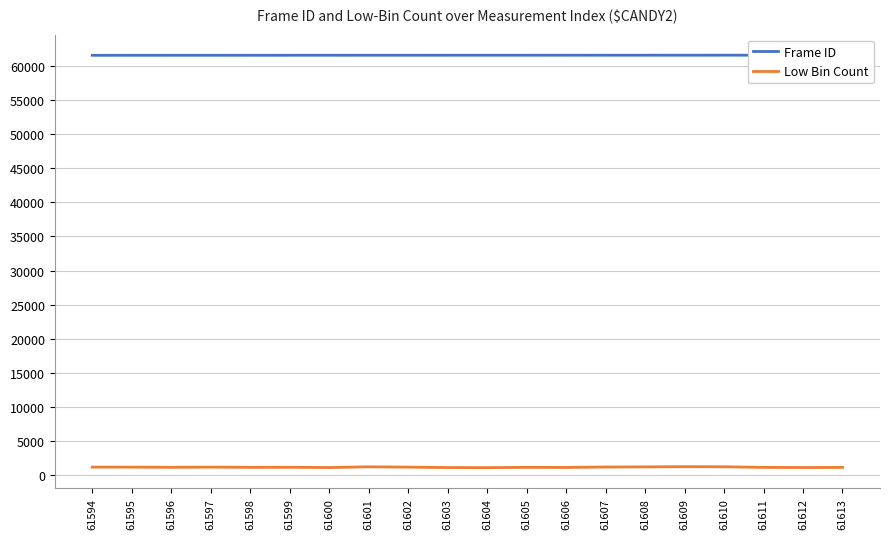

Which series changed the most between 61602 and 61607?

Low Bin Count